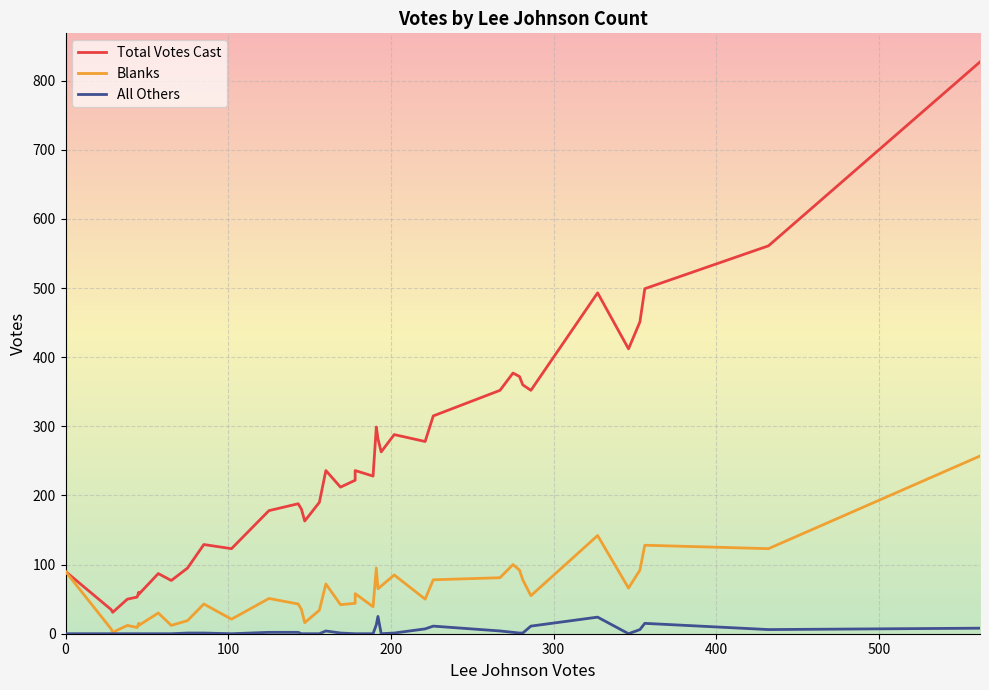

True or false: Total Votes Cast and Blanks intersect in this chart.

False